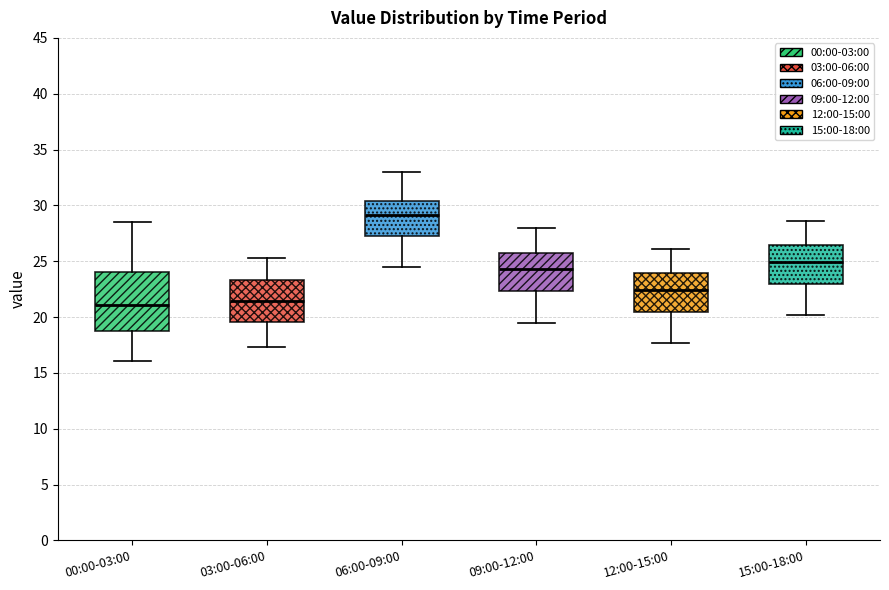

Reading left to right, transcribe this box plot: for each box, give where its median line is, the range the box spans, and where its two whiskers end, as read against the y-axis. The values are not printed on the chart, so give them approximately, as read against the axis.

00:00-03:00: median 21.0, box 18.5 to 24.0, whiskers 16.0 to 28.5
03:00-06:00: median 21.5, box 19.5 to 23.5, whiskers 17.5 to 25.5
06:00-09:00: median 29.0, box 27.5 to 30.5, whiskers 24.5 to 33.0
09:00-12:00: median 24.5, box 22.5 to 26.0, whiskers 19.5 to 28.0
12:00-15:00: median 22.5, box 20.5 to 24.0, whiskers 17.5 to 26.0
15:00-18:00: median 25.0, box 23.0 to 26.5, whiskers 20.0 to 28.5